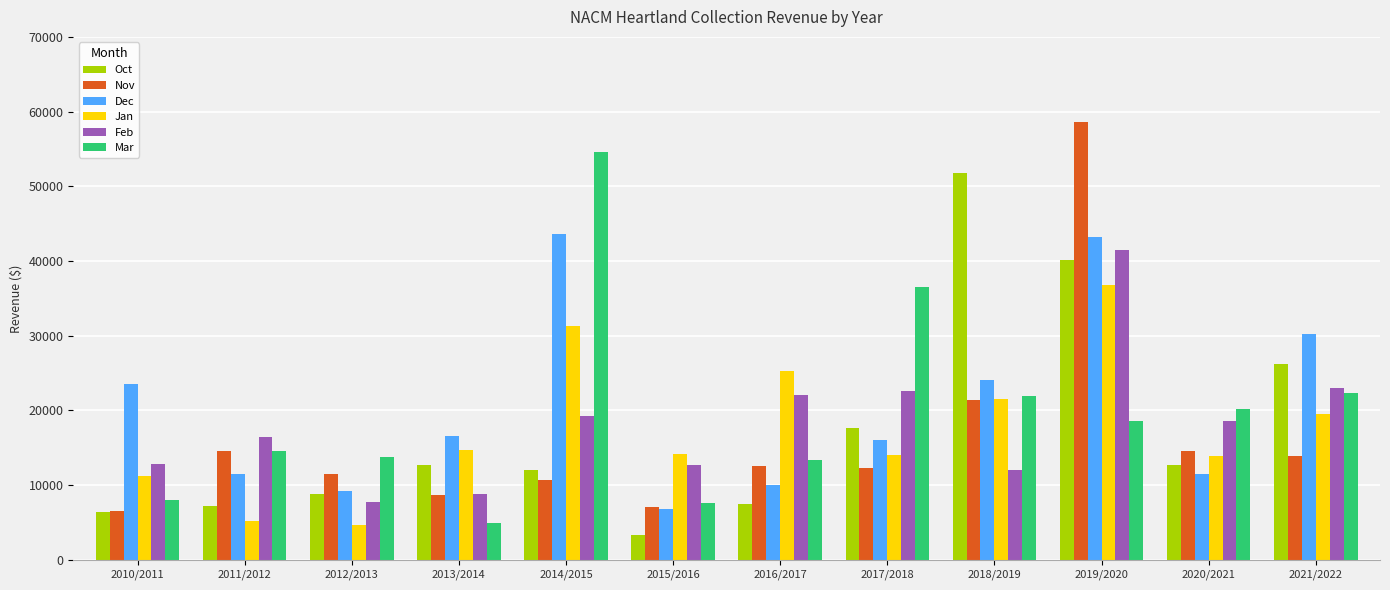

What is the difference between the Feb values at 2019/2020 and 2012/2013?

33784.6